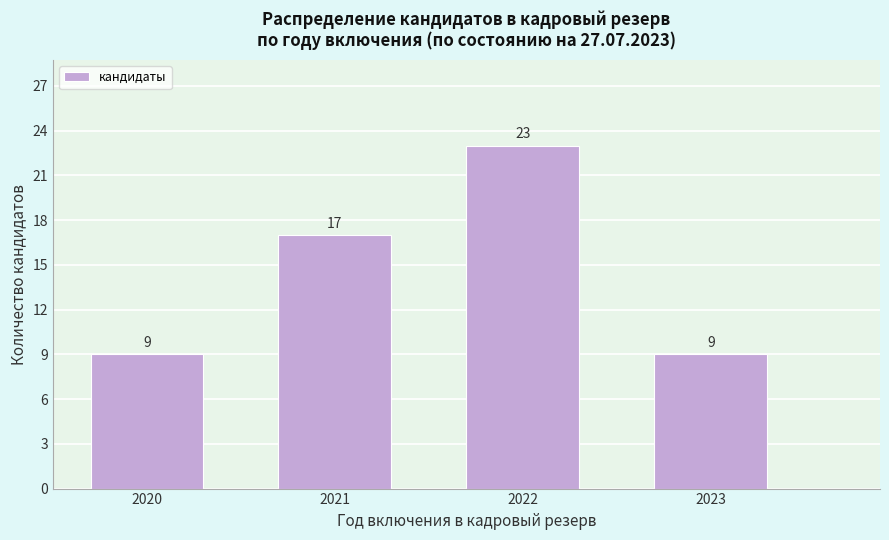

Reading left to right, list all the values displayed in this chart.

2020=9	2021=17	2022=23	2023=9